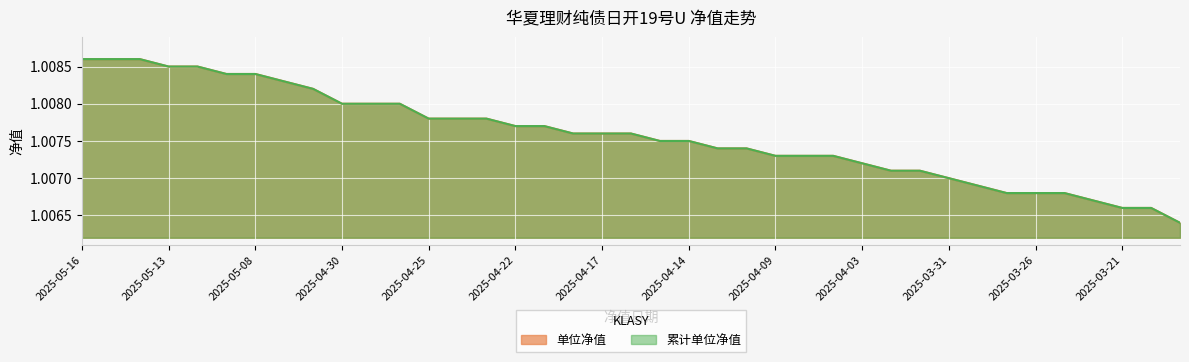

What is the sum of all 累计单位净值 values?

39.3